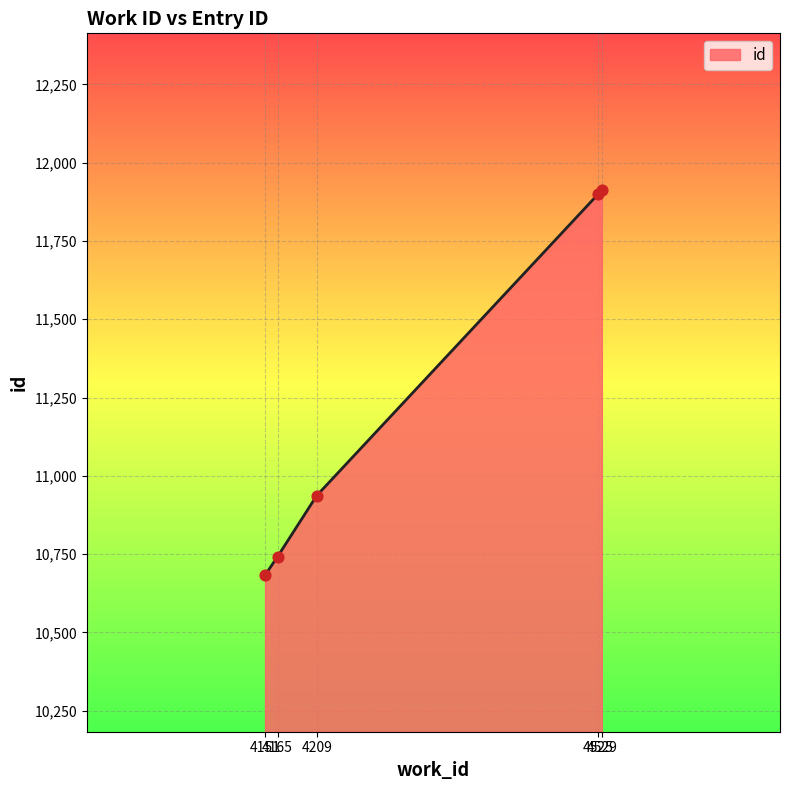

Between 4209 and 4151, which is larger?

4209